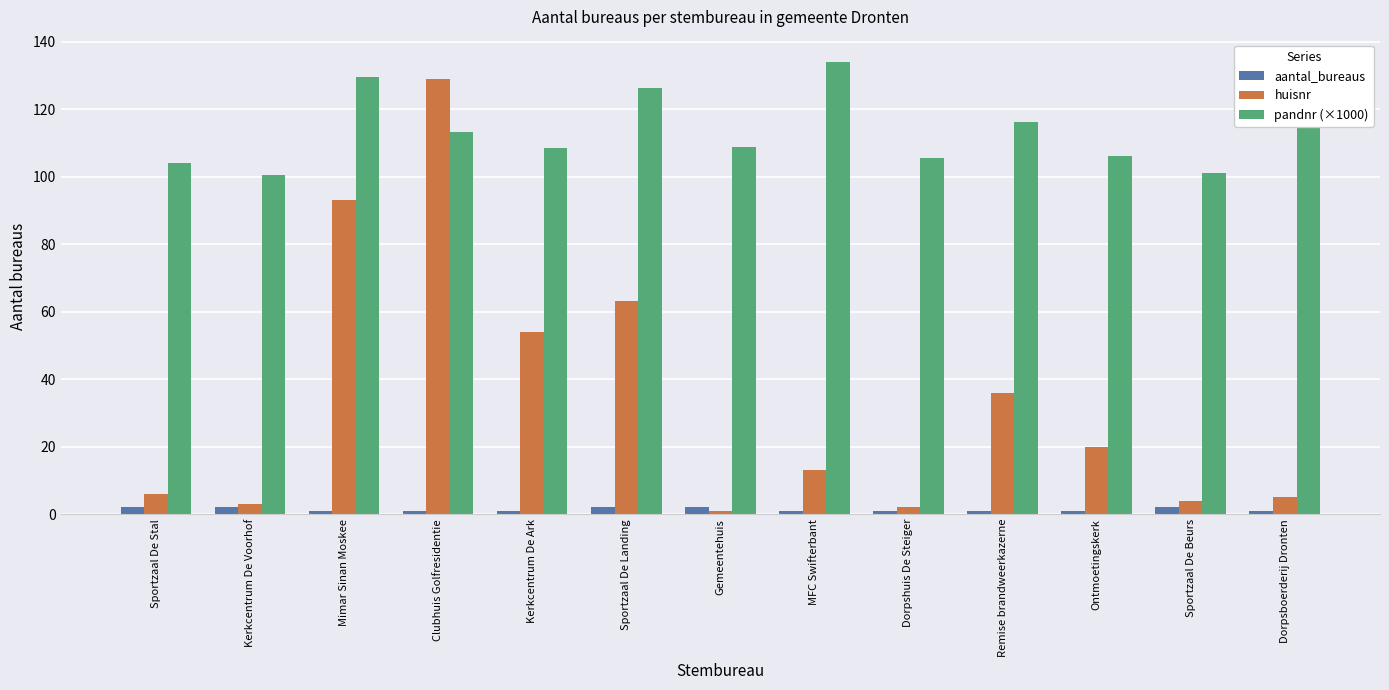

What position from the left is Sportzaal De Beurs?

12